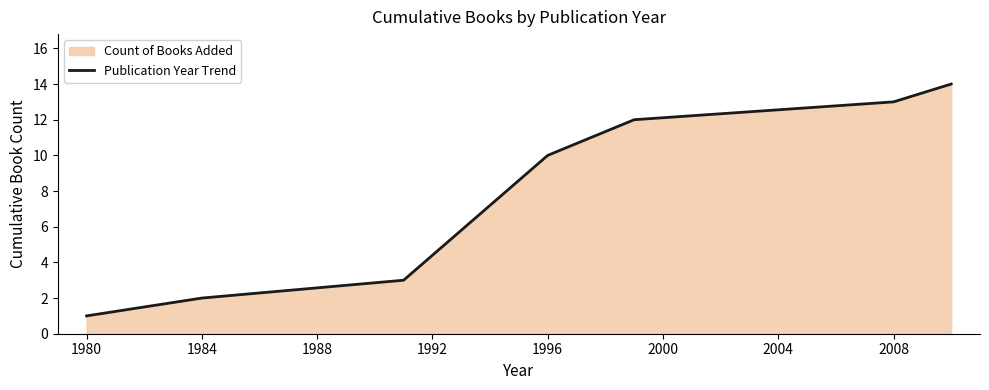

Reading left to right, transcribe all the data shown in this chart.

1	2	3	10	12	13	14